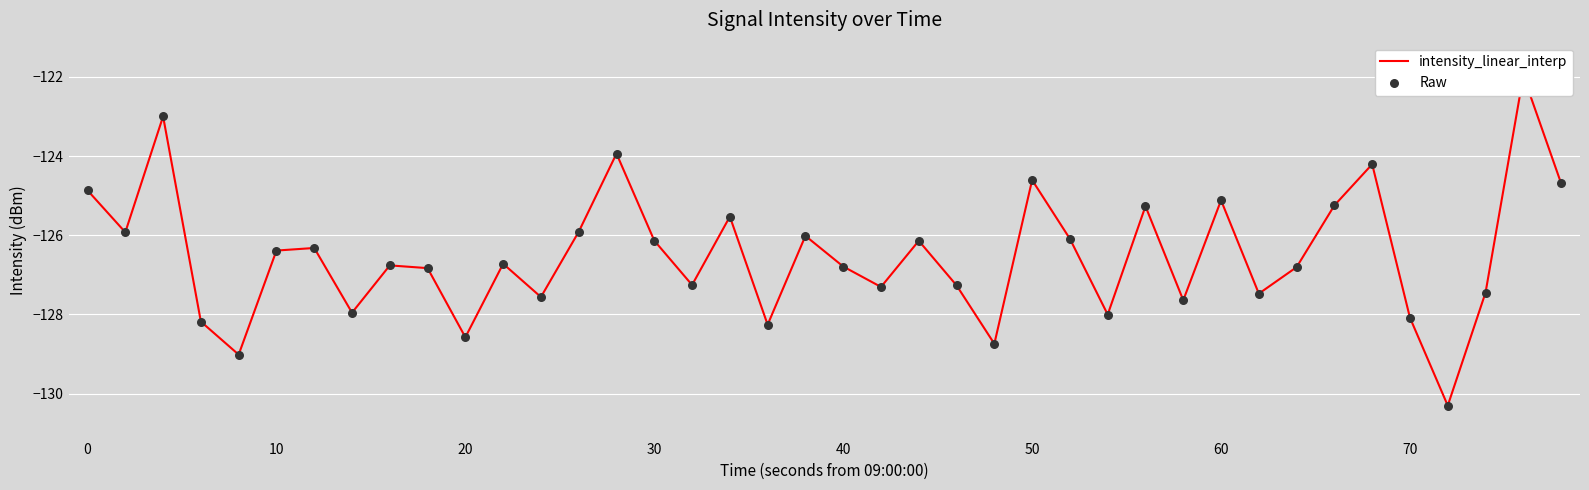

Which series has the largest total across all categories?

intensity_linear_interp